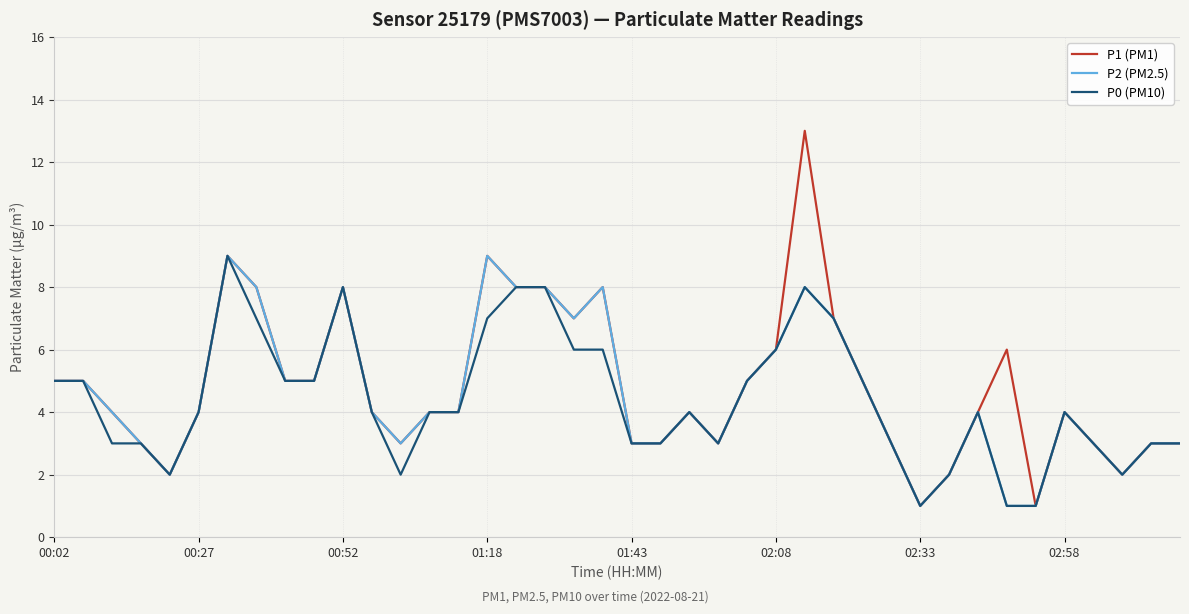

Which series has the largest range (max minus min)?

P1 (PM1)